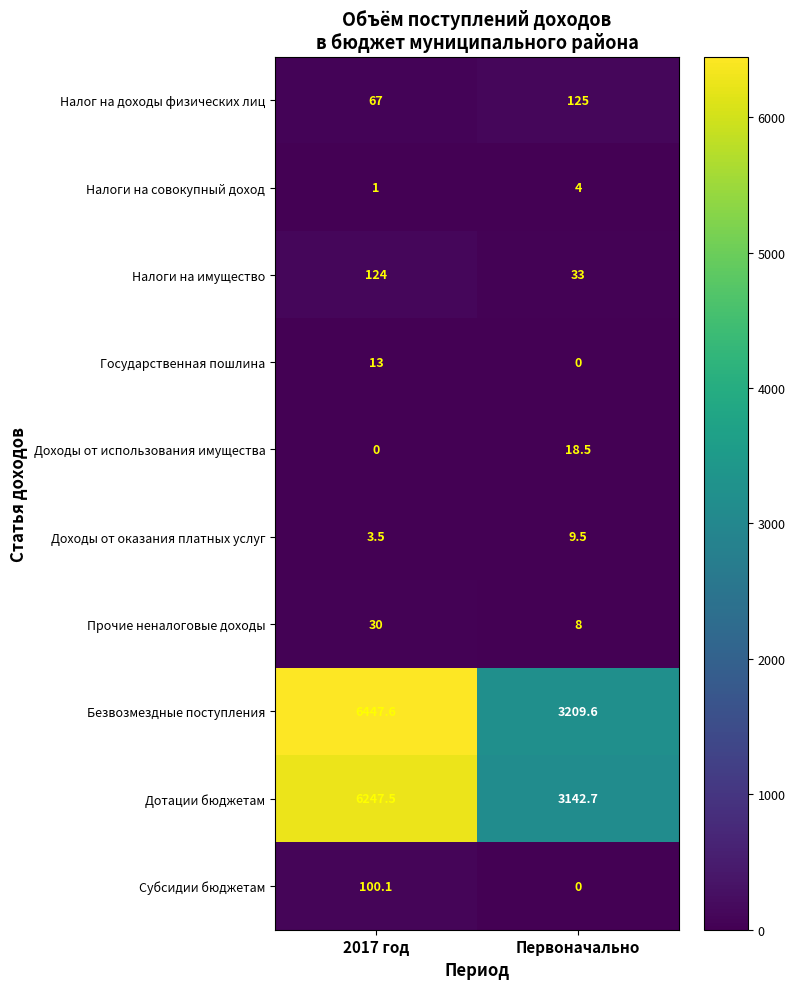

At which label does Доходы от использования имущества first exceed 18?

Первоначально